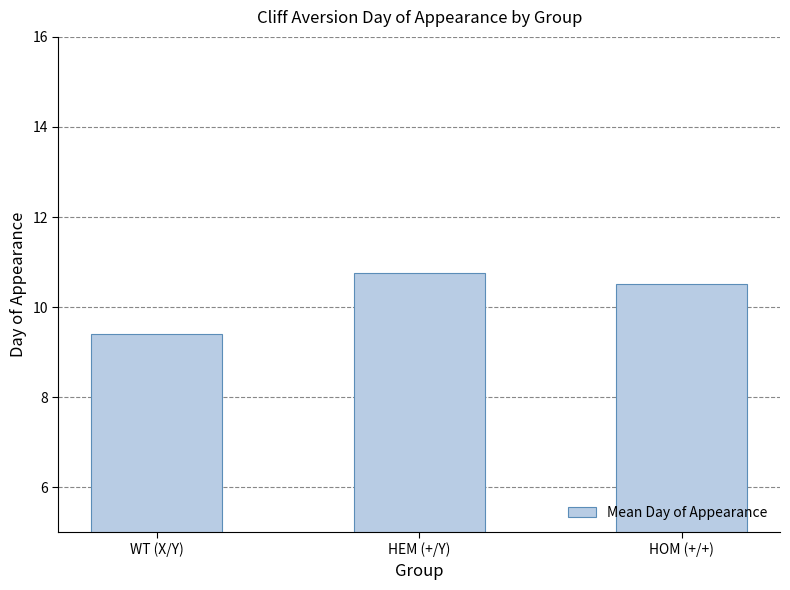

Rank the categories by value from highest to lowest.

HEM (+/Y), HOM (+/+), WT (X/Y)